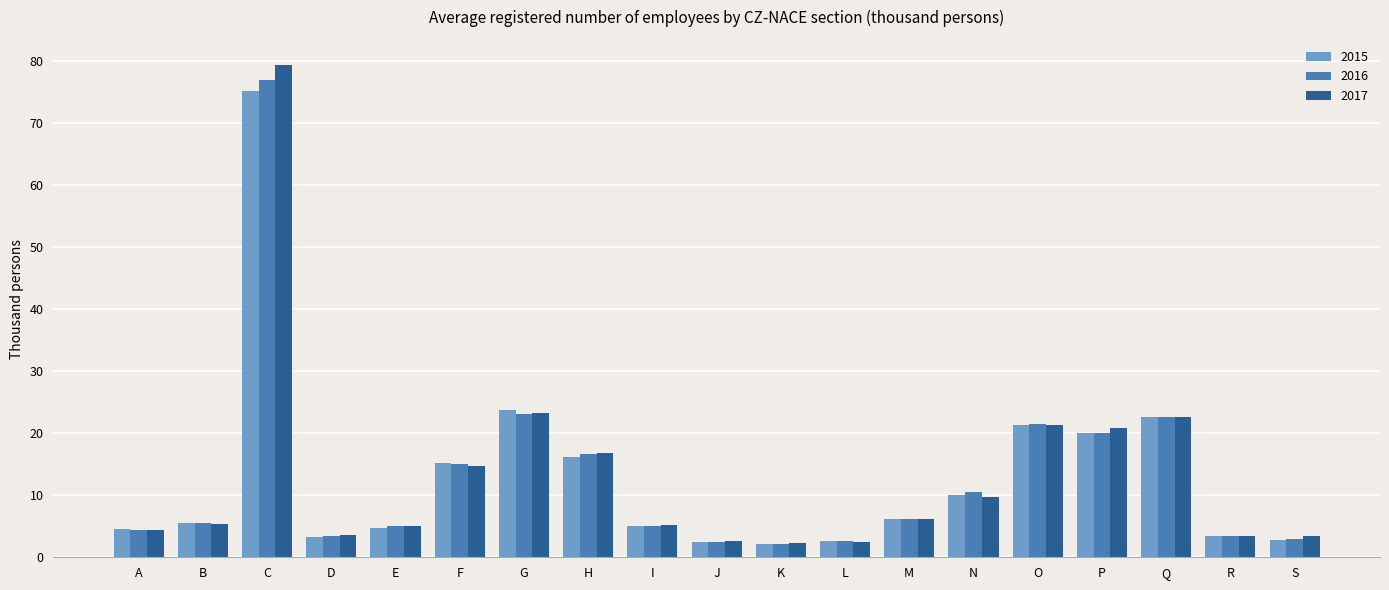

At how many categories does at least one series exceed 78?

1